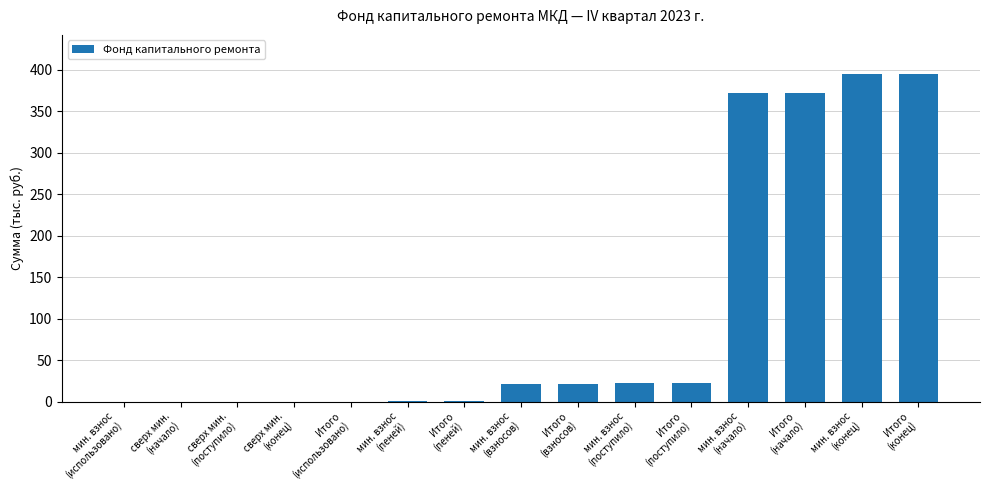

What is the greatest value displayed?

394.7